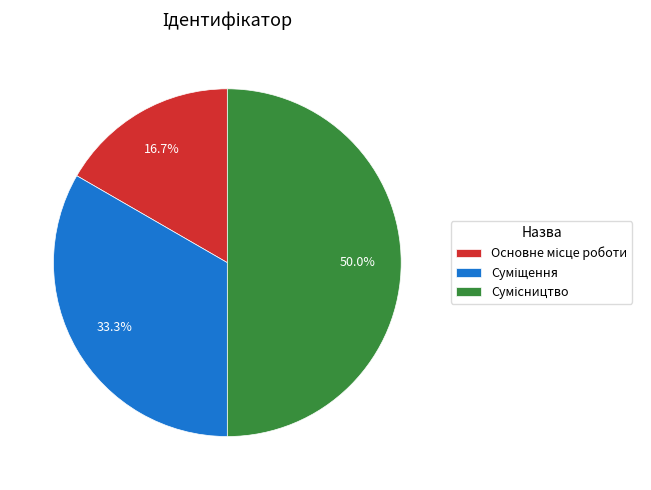

Count the number of slices in the pie.

3